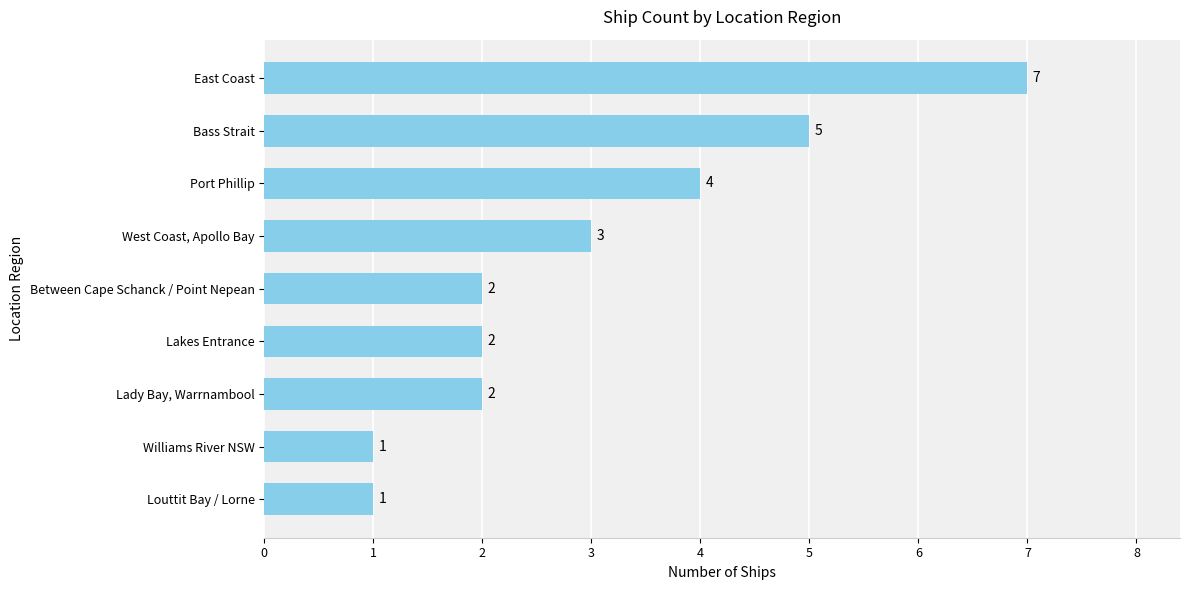

At which category does the chart reach its peak across all series?

East Coast